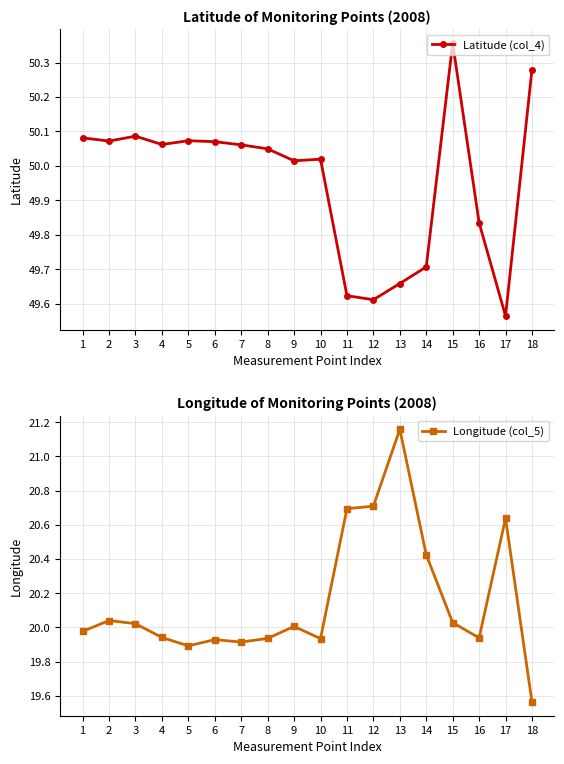

Which series has the widest spread of values?

Longitude (col_5)